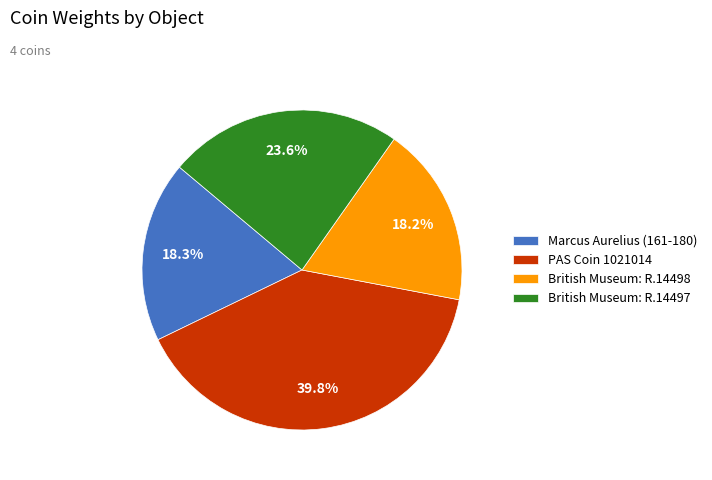

How many segments does this pie chart have?

4